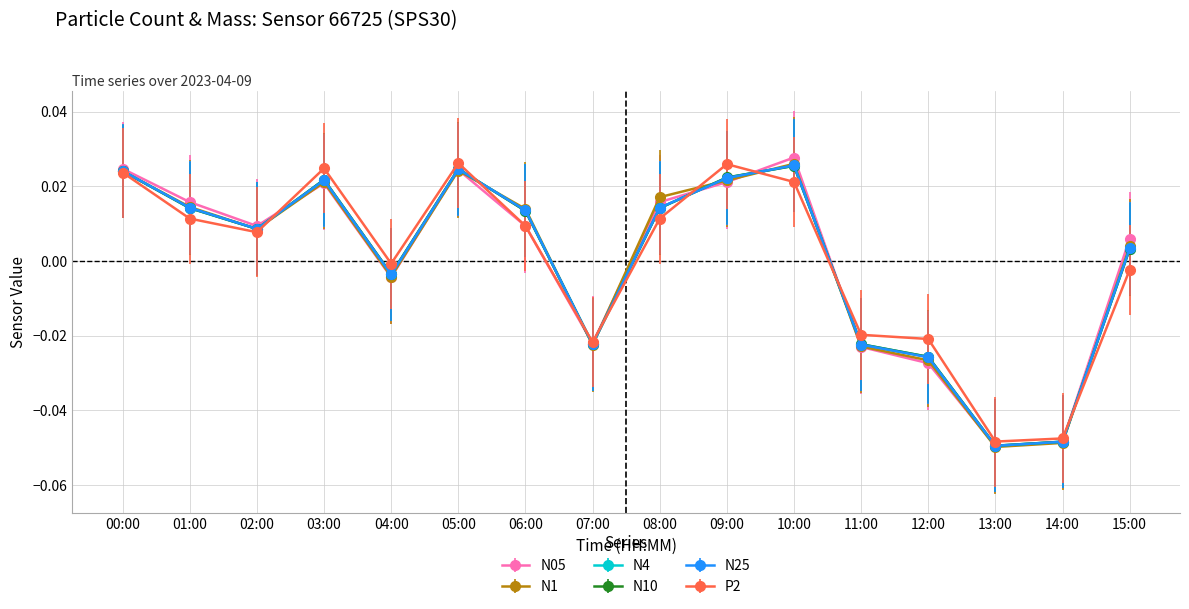

What is the label of the 16th point from the right?

00:00